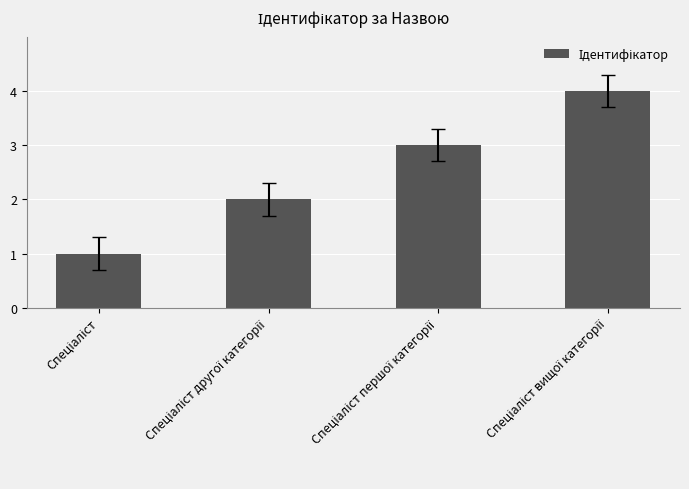

What is the maximum value shown in the chart?

4